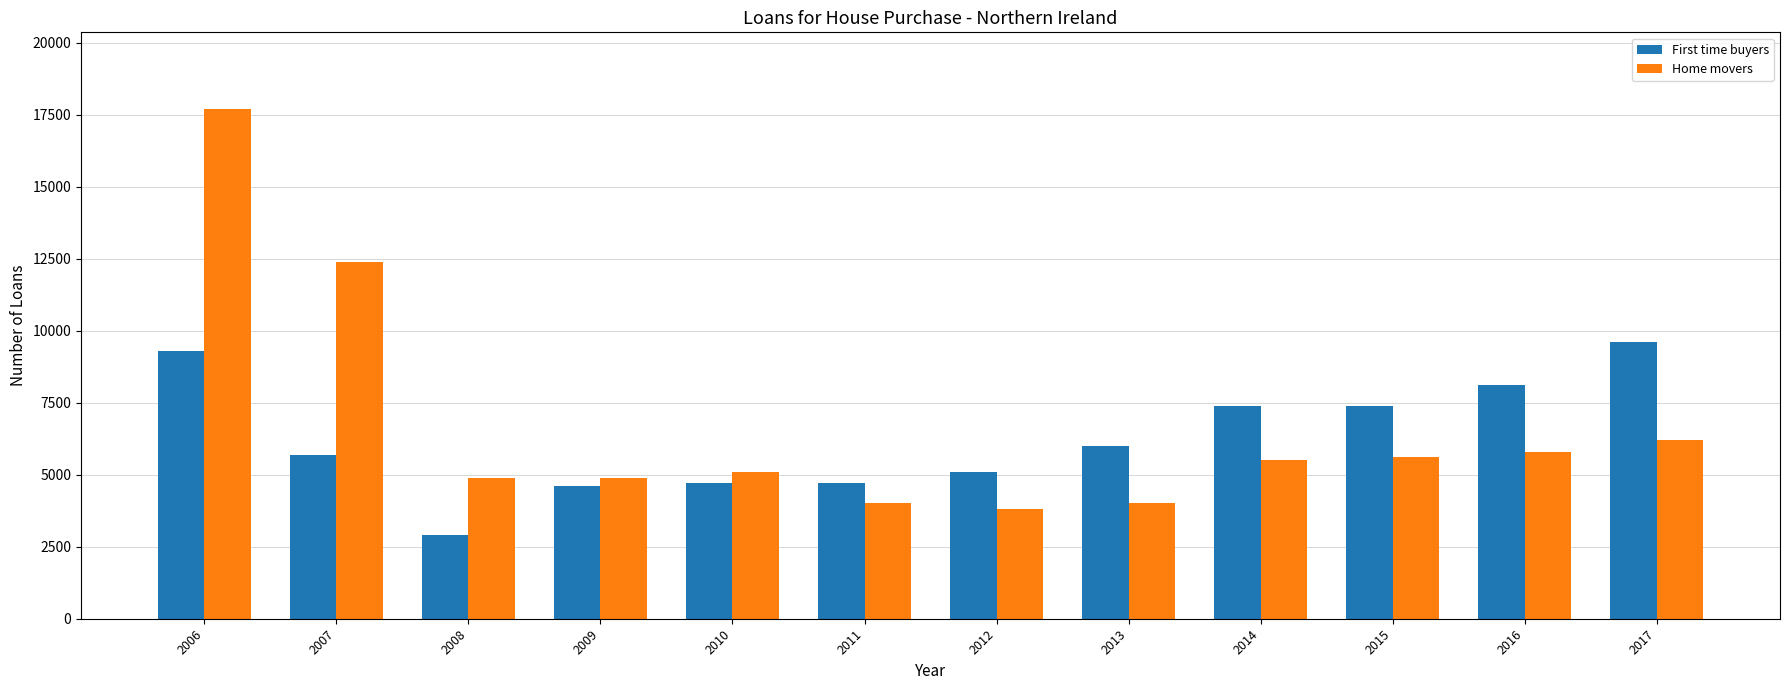

Which series has the largest total across all categories?

Home movers